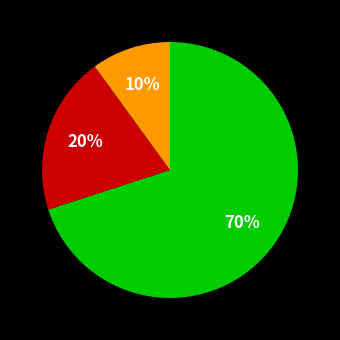

Is there any slice that represents more than half of the pie?

Yes